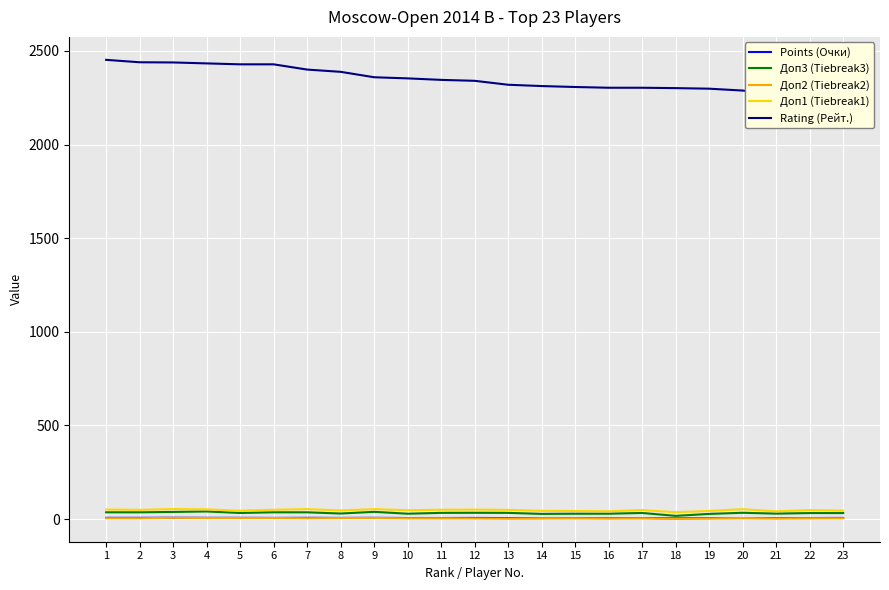

Reading left to right, extract all data points from this chart.

Points (Очки): 1=7.0	2=7.0	3=7.5	4=7.0	5=7.0	6=6.5	7=7.0	8=6.5	9=7.0	10=6.0	11=6.0	12=6.5	13=5.5	14=5.5	15=6.0	16=5.5	17=6.0	18=4.0	19=5.5	20=6.0	21=5.5	22=6.0	23=6.5
Доп3 (Tiebreak3): 1=36.5	2=36.5	3=38.5	4=41.0	5=33.0	6=36.5	7=36.5	8=30.0	9=39.0	10=29.0	11=33.5	12=34.0	13=33.5	14=28.0	15=29.0	16=29.0	17=33.0	18=17.5	19=28.0	20=34.0	21=29.5	22=32.5	23=32.5
Доп2 (Tiebreak2): 1=5.0	2=5.0	3=7.0	4=6.0	5=6.0	6=6.0	7=5.0	8=6.0	9=6.0	10=5.0	11=5.0	12=4.0	13=3.0	14=5.0	15=5.0	16=4.0	17=5.0	18=2.0	19=4.0	20=6.0	21=4.0	22=5.0	23=5.0
Доп1 (Tiebreak1): 1=51.5	2=49.5	3=54.0	4=52.0	5=45.0	6=50.0	7=53.5	8=46.5	9=53.5	10=47.5	11=50.0	12=51.0	13=49.5	14=44.5	15=43.5	16=42.0	17=48.5	18=37.0	19=44.0	20=53.0	21=42.0	22=48.0	23=45.5
Rating (Рейт.): 1=2452.0	2=2439.0	3=2438.0	4=2433.0	5=2428.0	6=2428.0	7=2400.0	8=2388.0	9=2359.0	10=2353.0	11=2345.0	12=2340.0	13=2319.0	14=2312.0	15=2307.0	16=2303.0	17=2303.0	18=2301.0	19=2298.0	20=2288.0	21=2269.0	22=2259.0	23=2246.0